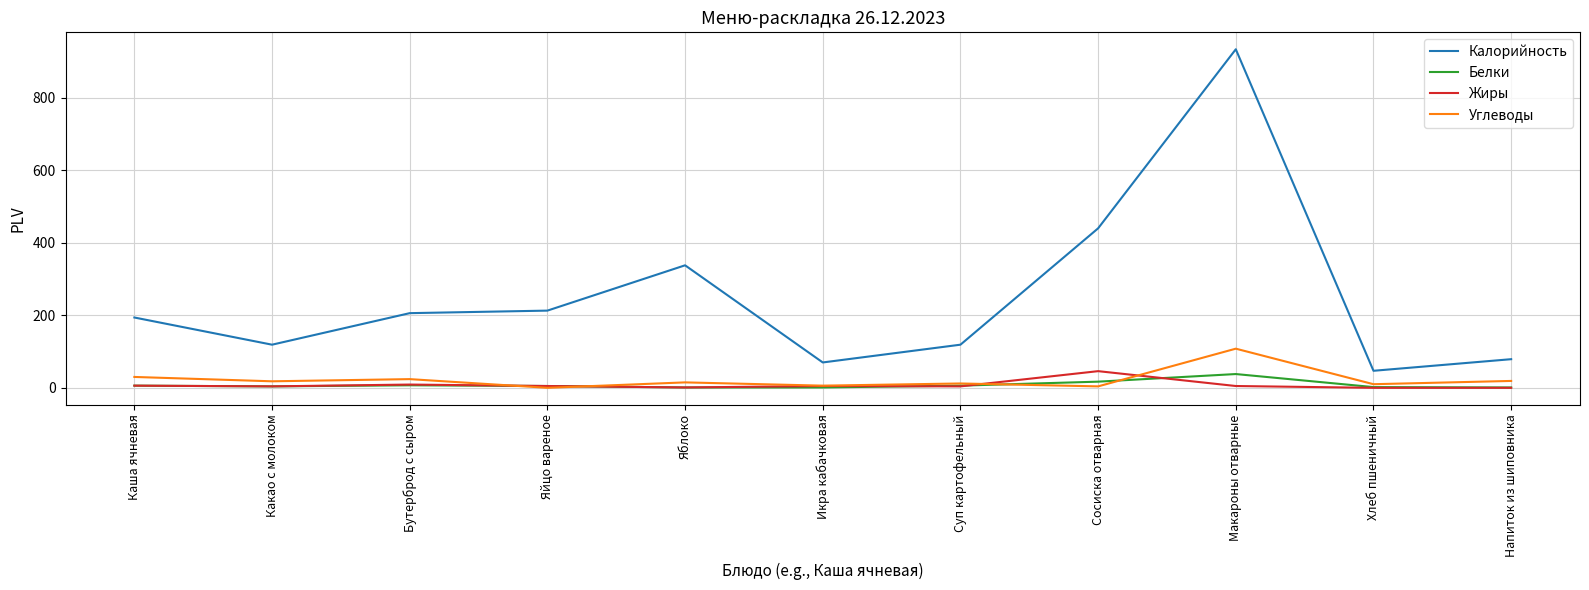

What is the highest value of the Калорийность series?

934